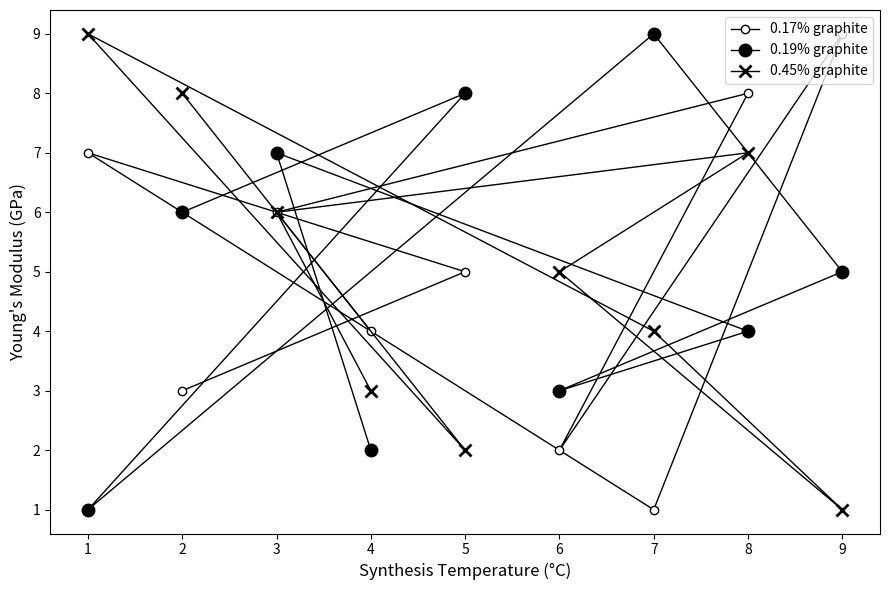

What is the value of the 0.45% graphite point at the 5th from the left?

2